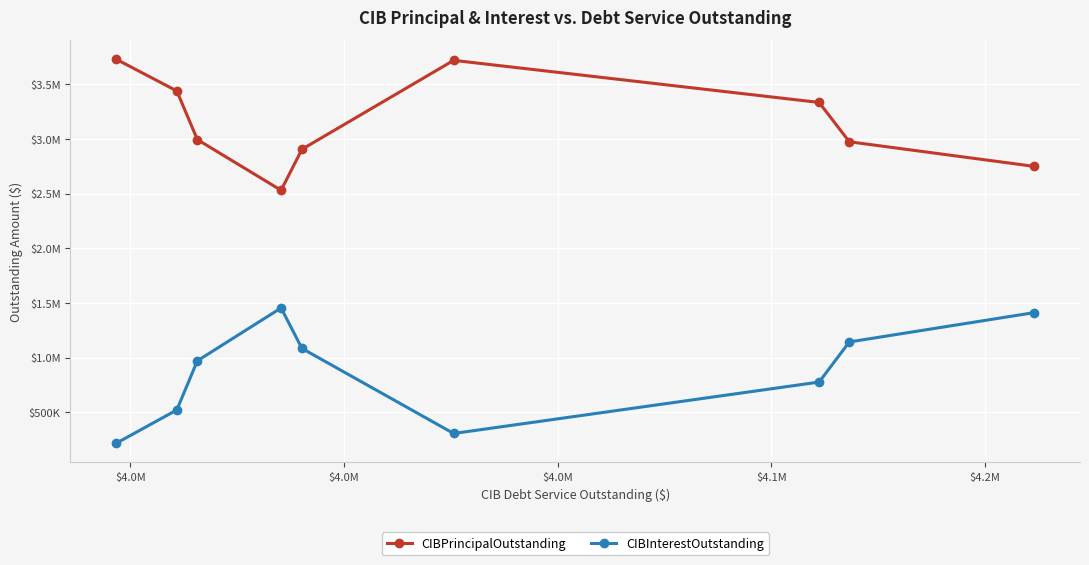

Is this an area chart (filled region under the line)?

No